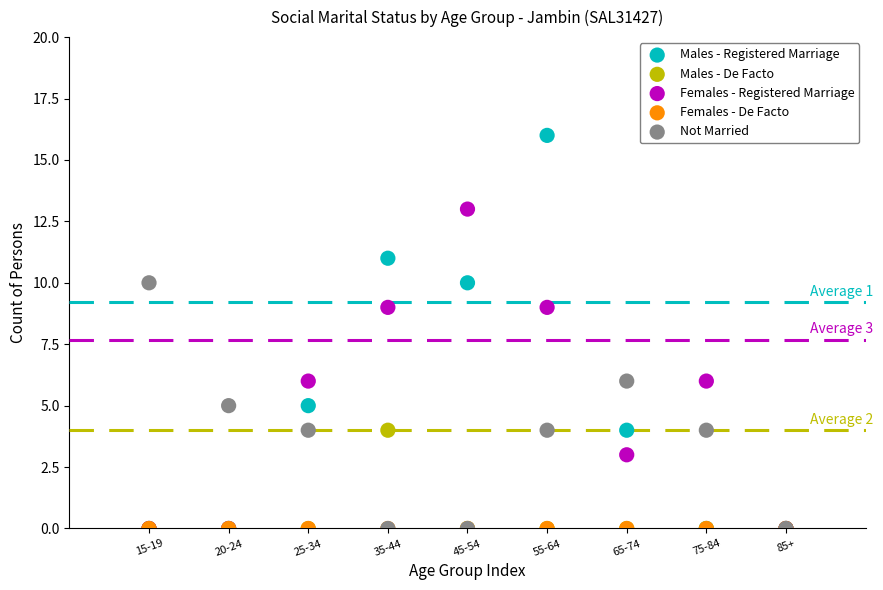

What are all the series names shown in the legend?

Males - Registered Marriage, Males - De Facto, Females - Registered Marriage, Females - De Facto, Not Married